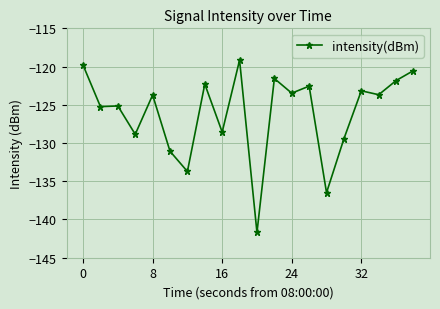

What is the maximum value shown in the chart?

-119.2